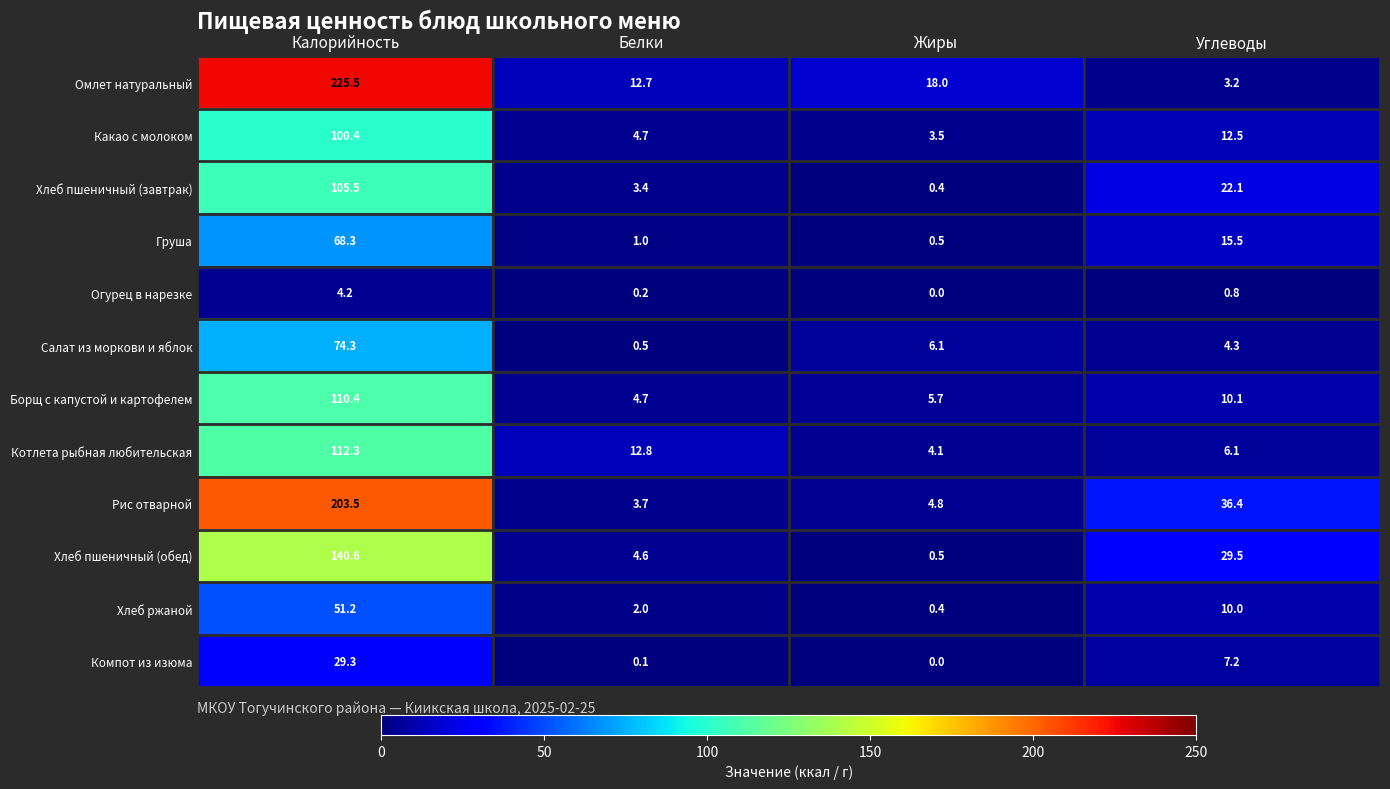

At which category does the chart reach its minimum across all series?

Жиры